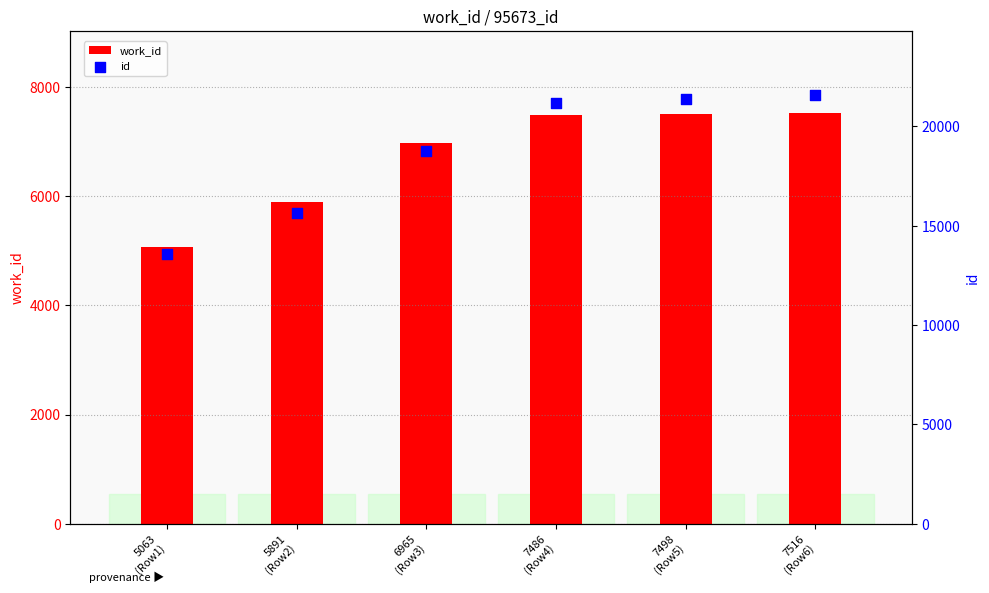

At which category is the sum across all series the highest?

7516
(Row6)